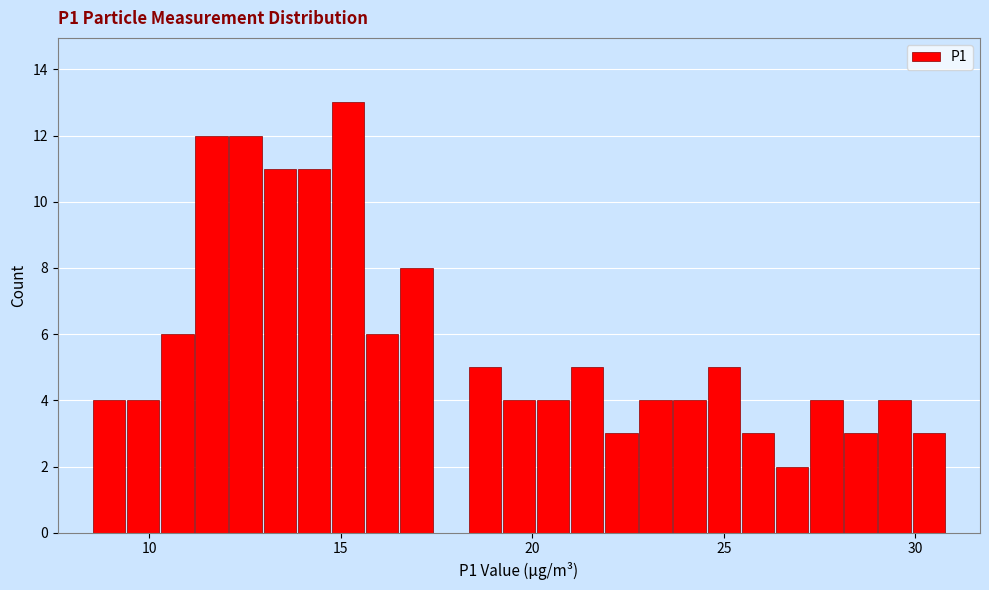

Read against the x-axis, roughly where is the centre of the tallest bar?

15.0